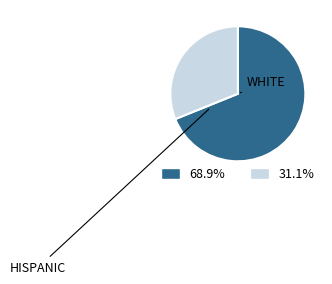

How many slices are in this pie chart?

2